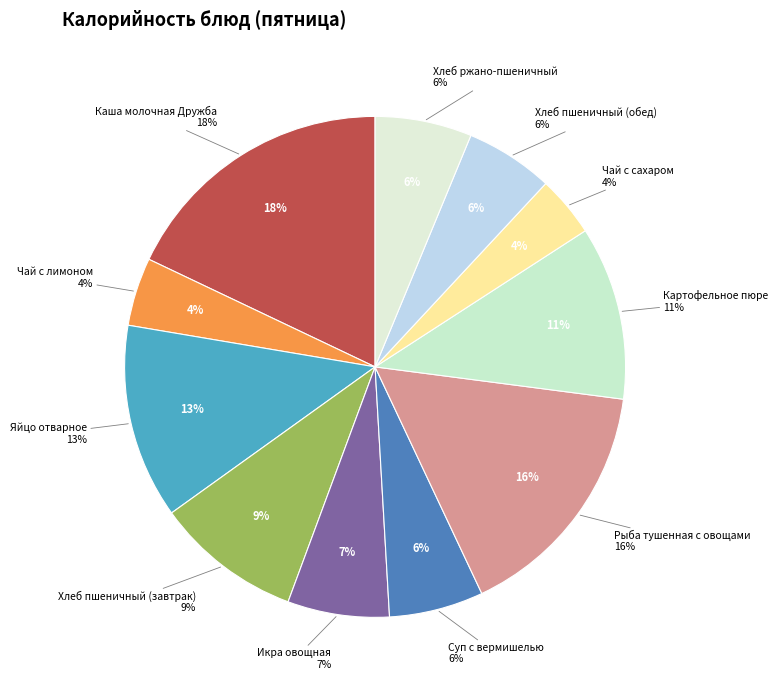

Which slice is the largest?

Каша молочная Дружба